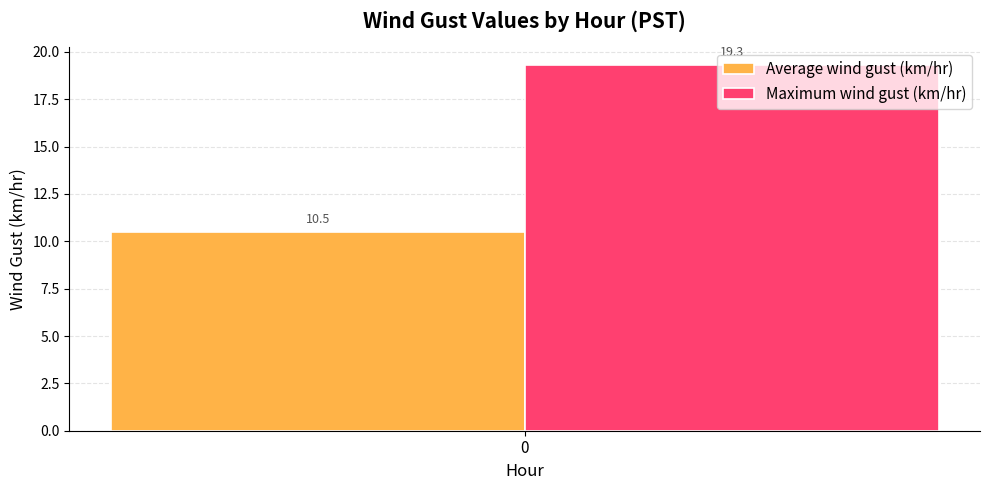

Rank the series at 0 from lowest to highest value.

Average wind gust (km/hr), Maximum wind gust (km/hr)